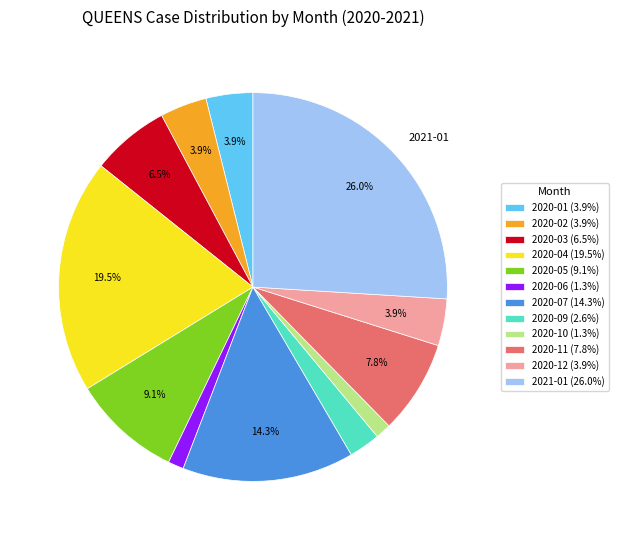

To the nearest percent, what is the combined percentage of 2020-07 and 2021-01?

40%